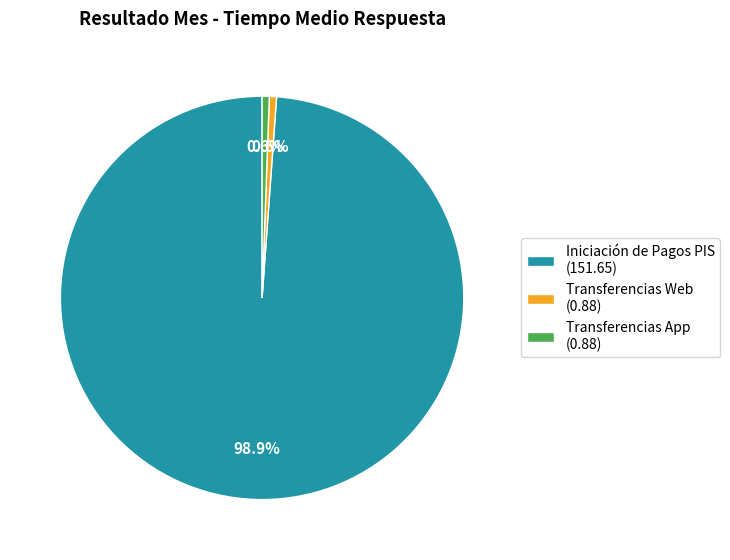

What percentage do Iniciación de Pagos PIS (151.65) and Transferencias Web (0.88) together represent?

99.4%